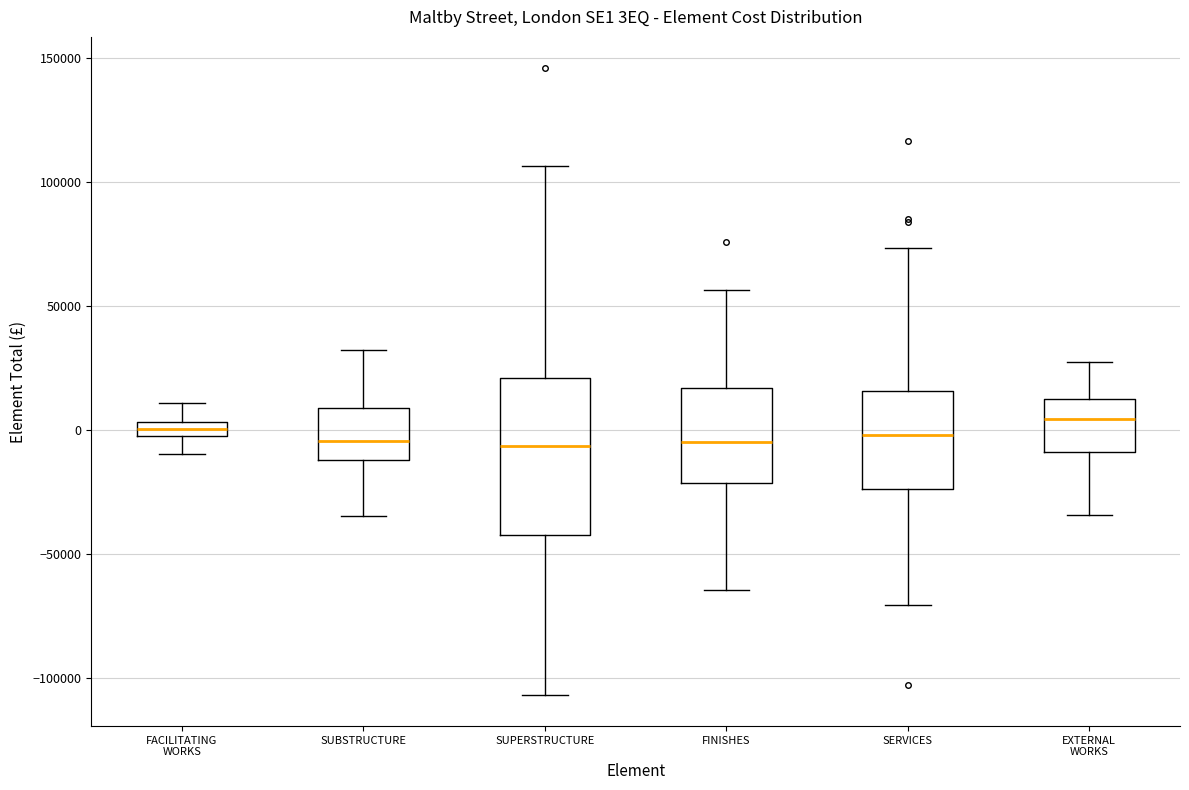

Which box is the tallest, from its lower edge to its upper edge?

SUPERSTRUCTURE